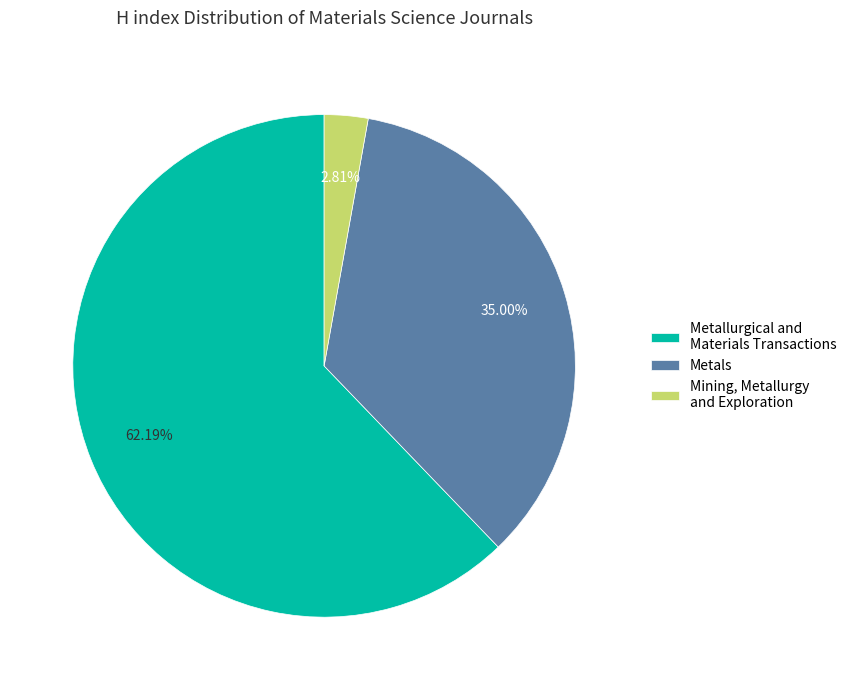

Approximately how many times larger is the value at Metallurgical and Materials Transactions compared to Mining, Metallurgy and Exploration?

22.1